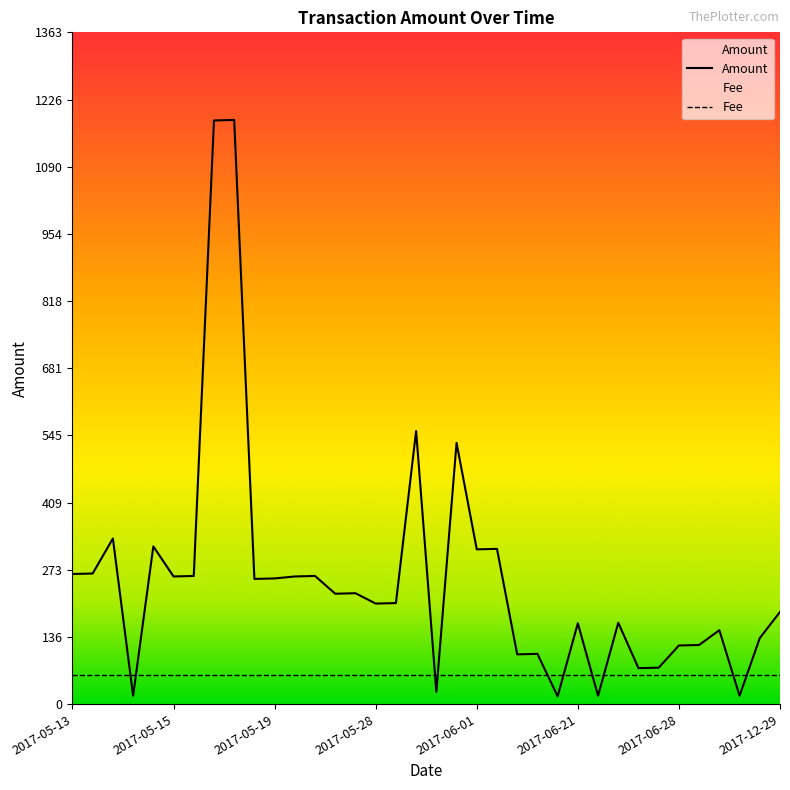

What is the sum of all values?

9153